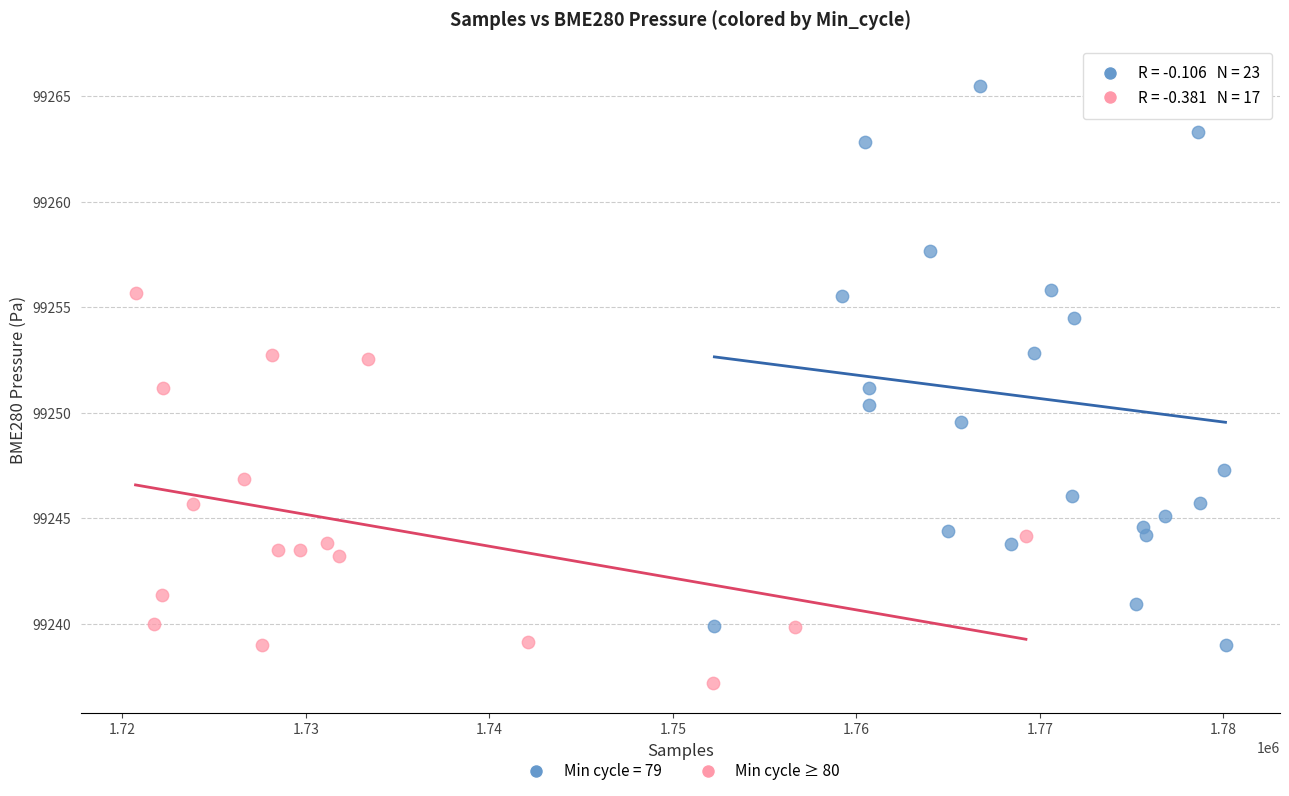

Which series reaches the minimum Y coordinate?

Min cycle ≥ 80